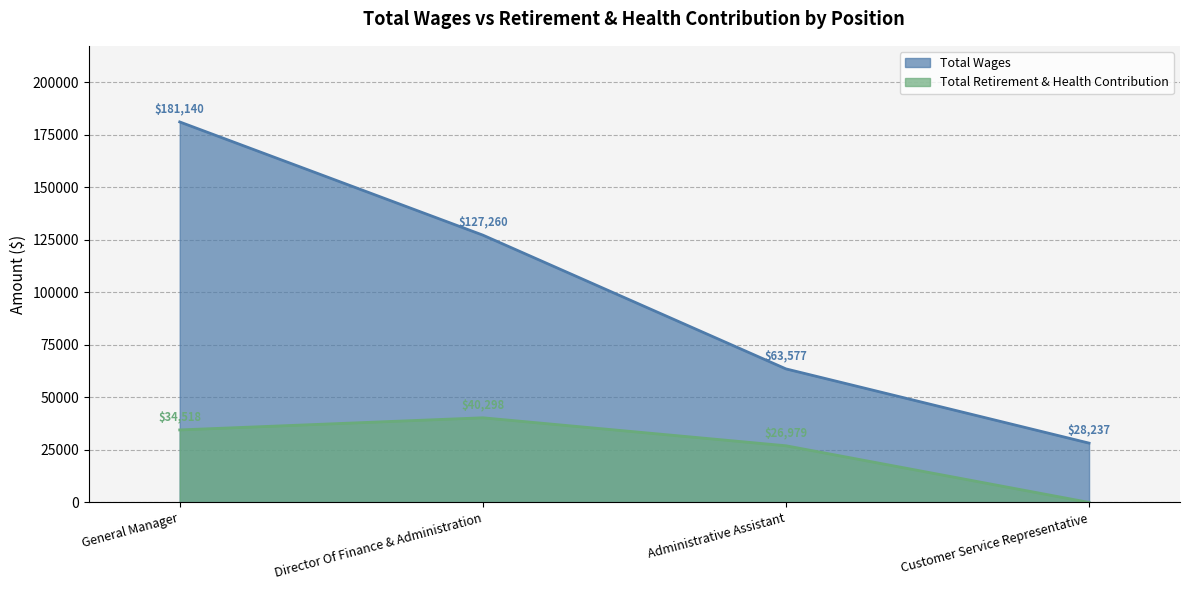

What is the maximum value shown in the chart?

181140